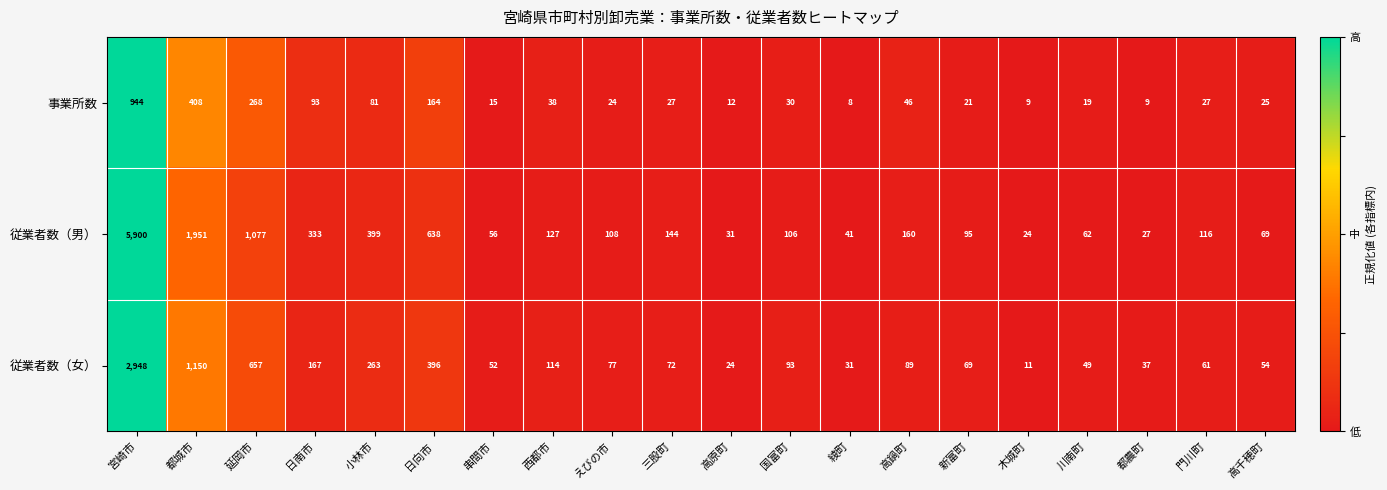

At 串間市, list the series in order from smallest to largest.

事業所数, 従業者数（女）, 従業者数（男）